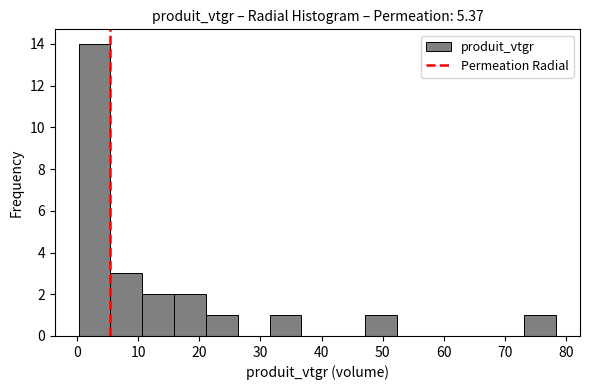

Over which range of the x-axis is the bar tallest?

0 to 5